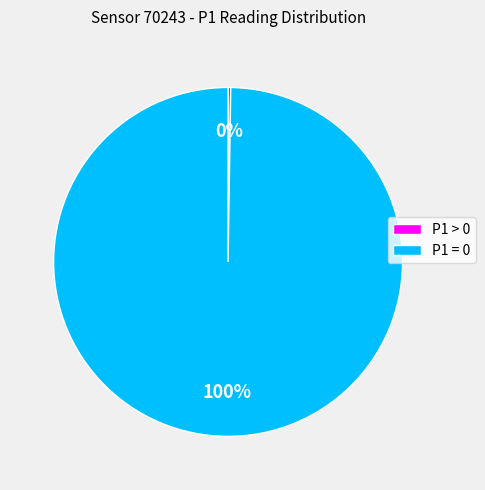

What percentage is the P1 = 0 slice, to the nearest percent?

100%